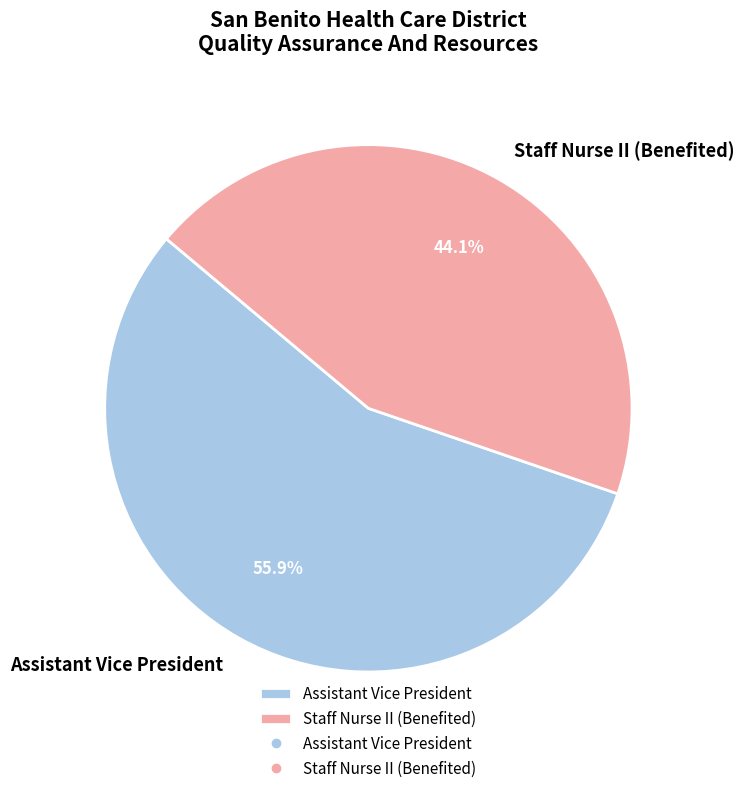

Between Staff Nurse II (Benefited) and Assistant Vice President, which is larger?

Assistant Vice President